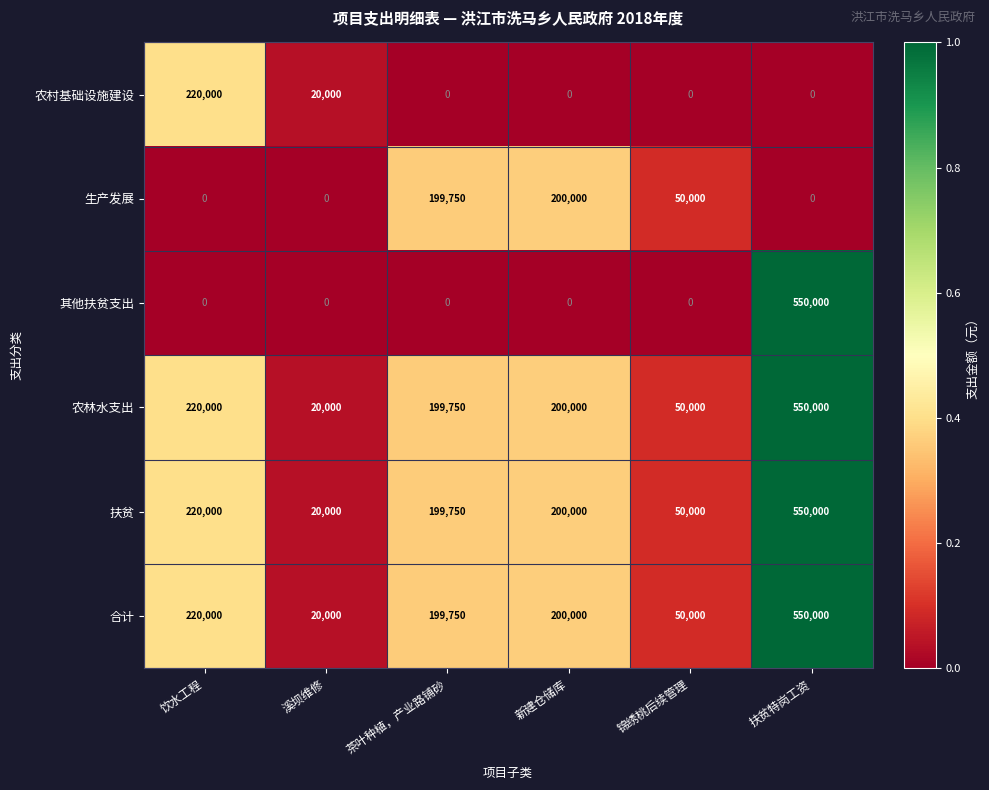

True or false: 生产发展 has a value of -65722 at 扶贫特岗工资.

False